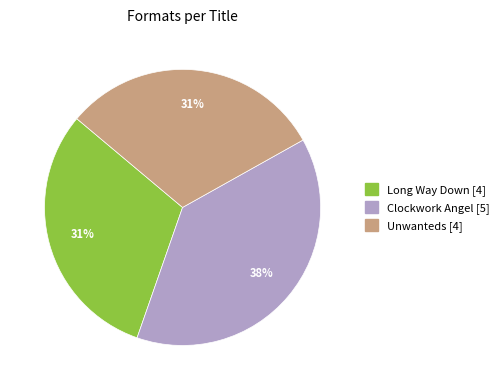

Do Unwanteds and Long Way Down together represent more than half of the pie?

Yes